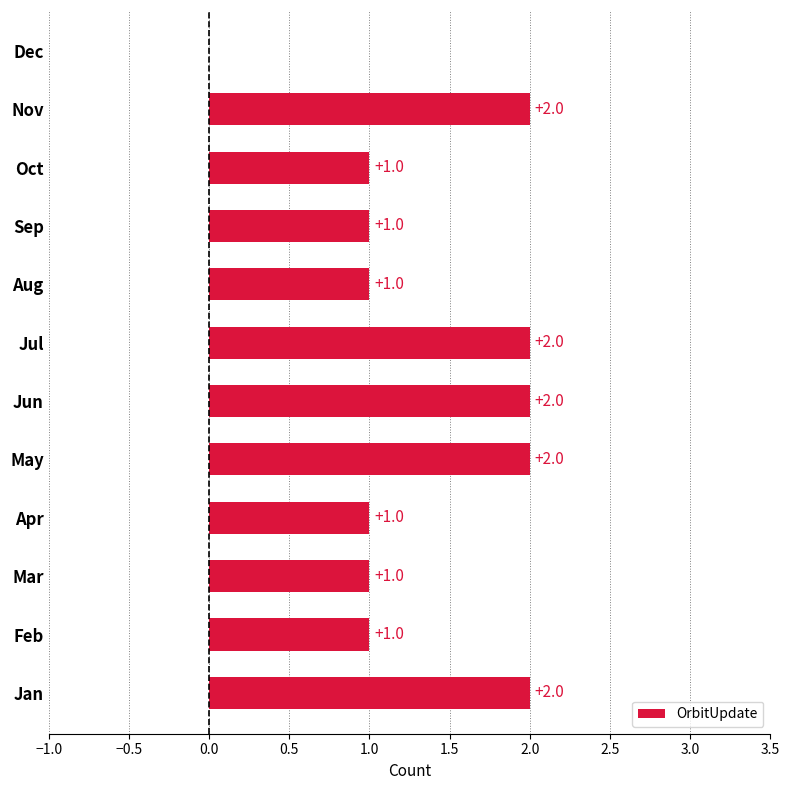

What is the sum of all values?

16